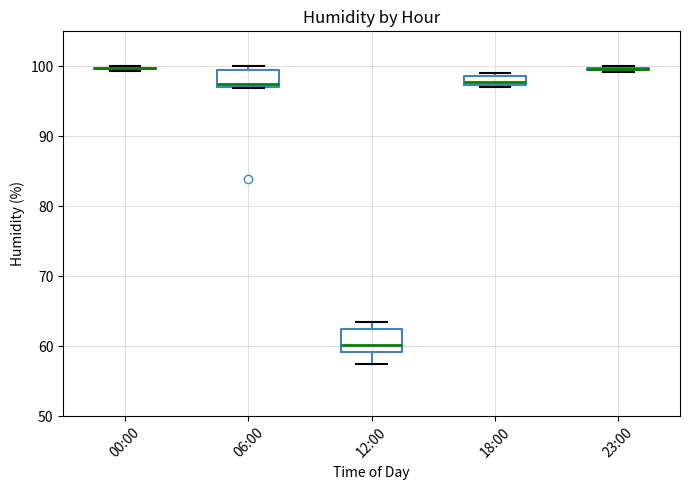

Where does the lower whisker of the box for 12:00 end on the y-axis? The values are not printed on the chart, so give them approximately, as read against the axis.

57